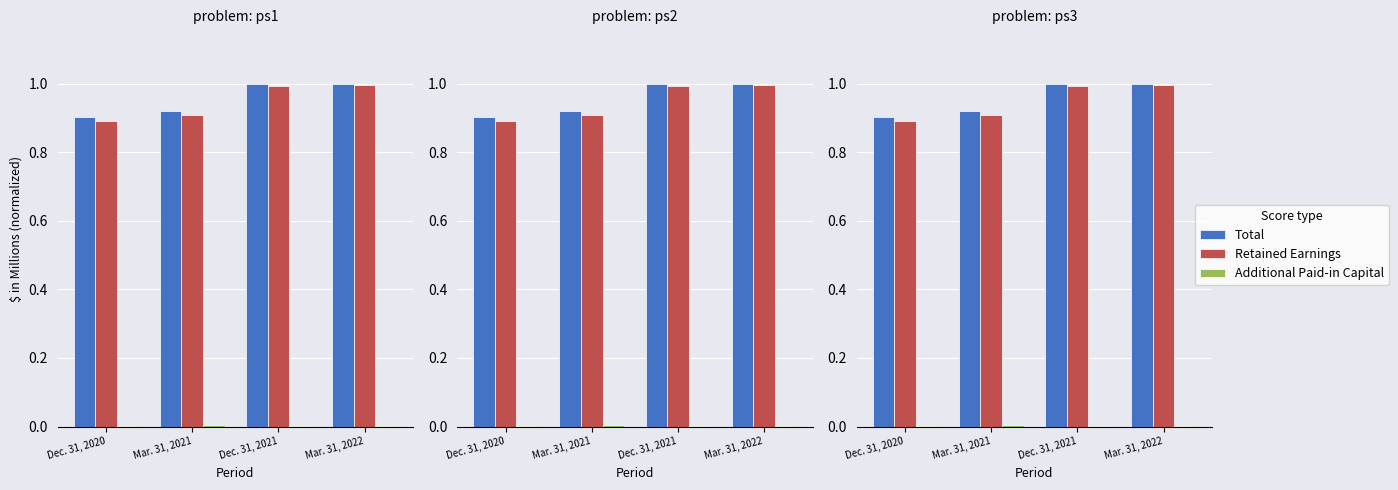

Which series has the largest total across all categories?

Total